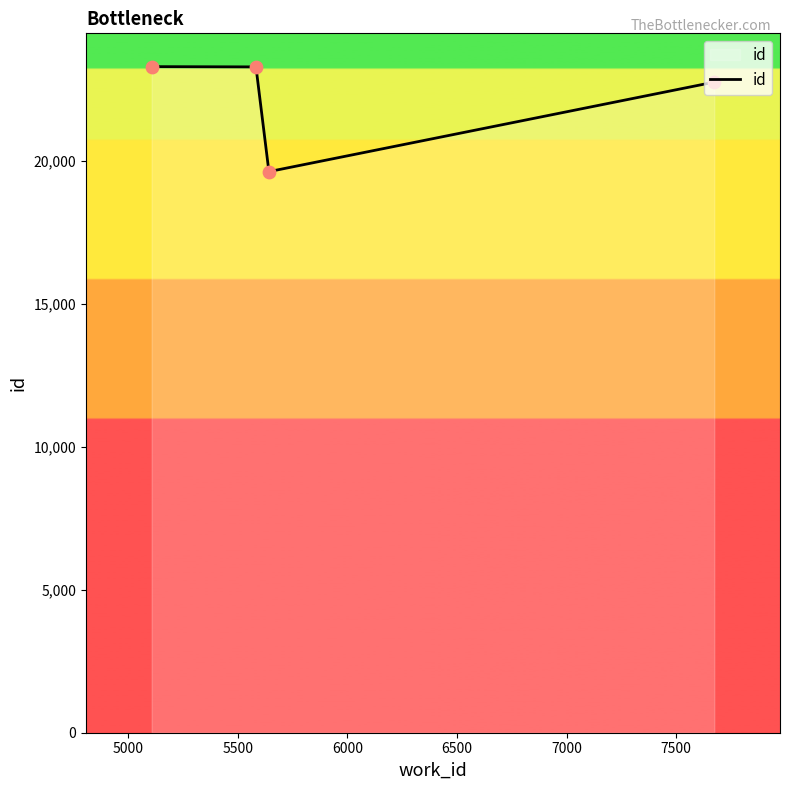

What is the minimum value shown in the chart?

19614